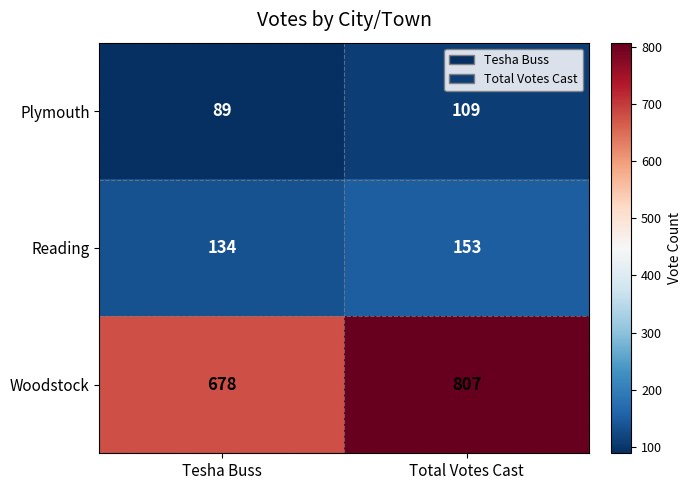

Which series has the largest range (max minus min)?

Woodstock